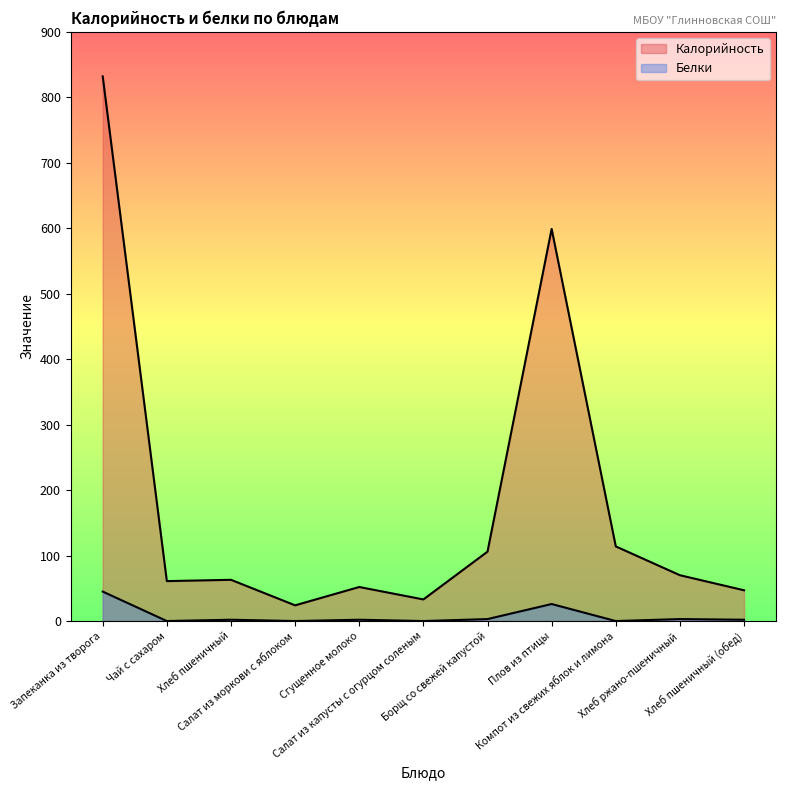

Reading left to right, list all the values displayed in this chart.

Калорийность: 832	61	63	24	52	33	106	599	114	70	47
Белки: 45	0	2	0	2	0	3	26	0	3	2